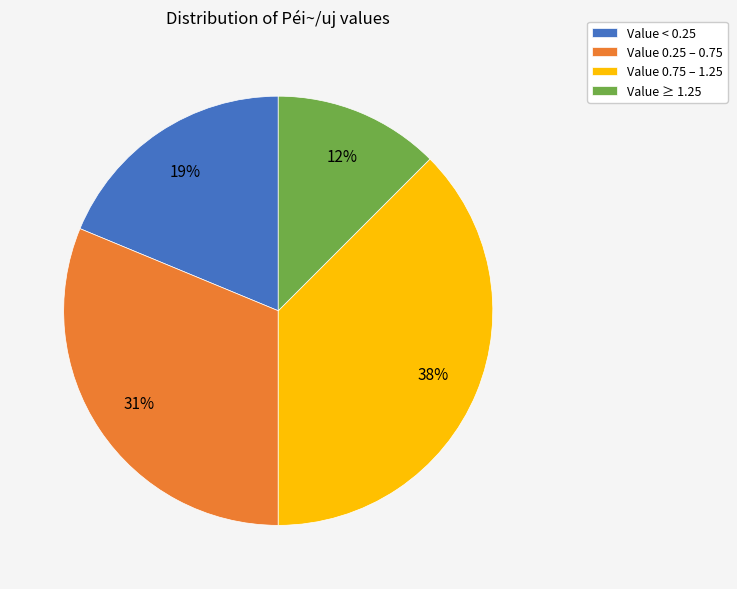

Combined, do Value 0.25 – 0.75 and Value ≥ 1.25 account for over 50%?

No